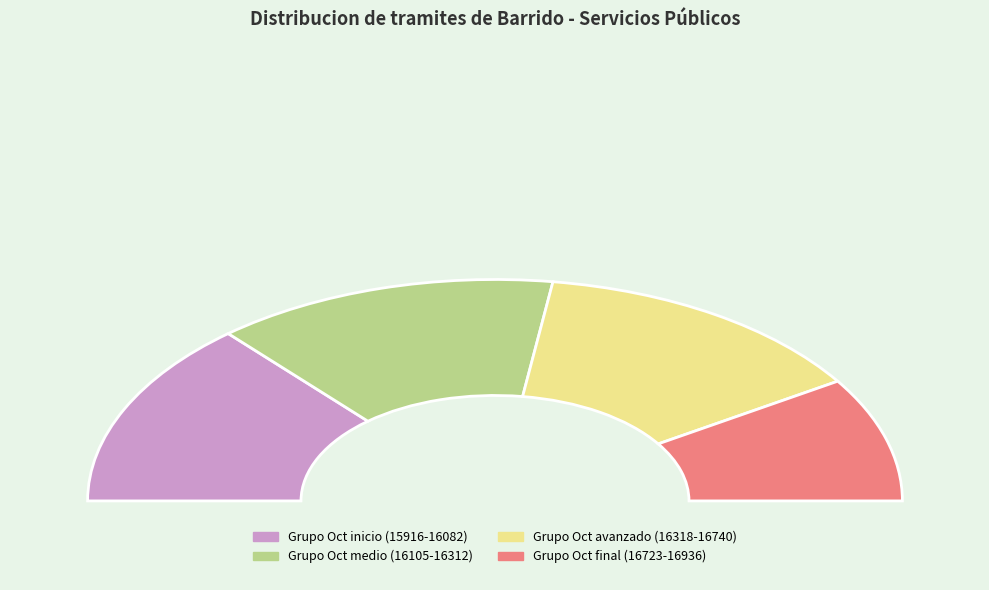

True or false: 16082 accounts for 1% of the total.

False